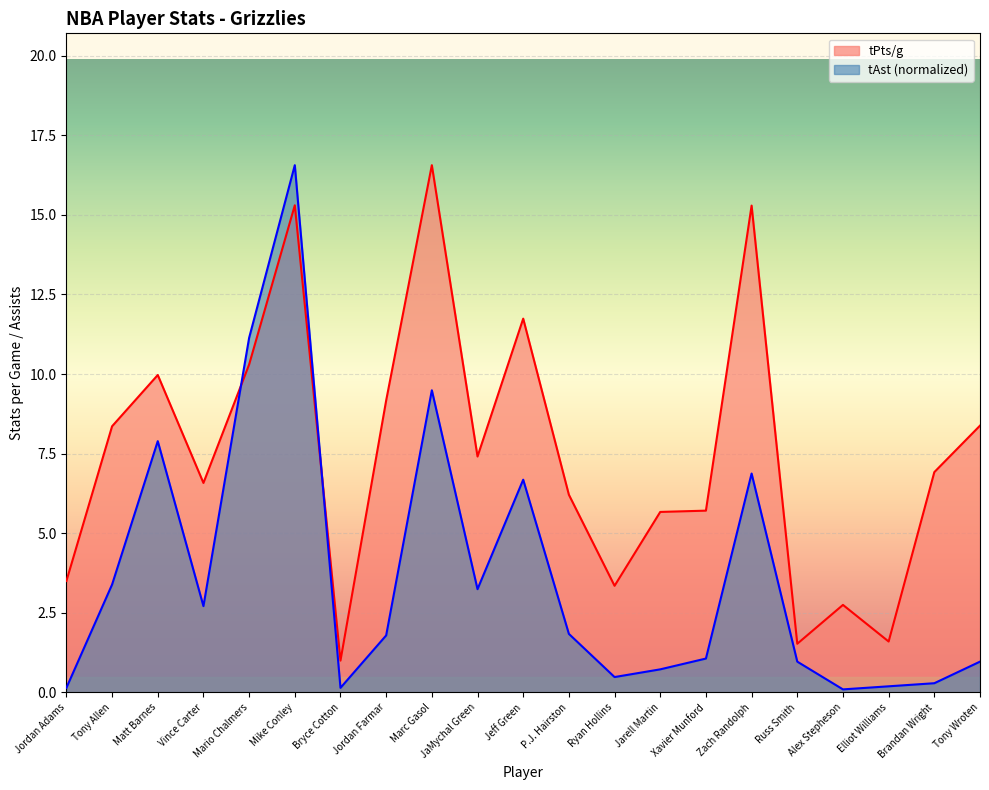

Reading left to right, extract all data points from this chart.

tPts/g: Jordan Adams=3.5	Tony Allen=8.4	Matt Barnes=10.0	Vince Carter=6.6	Mario Chalmers=10.3	Mike Conley=15.3	Bryce Cotton=1.0	Jordan Farmar=9.2	Marc Gasol=16.6	JaMychal Green=7.4	Jeff Green=11.7	P.J. Hairston=6.2	Ryan Hollins=3.4	Jarell Martin=5.7	Xavier Munford=5.7	Zach Randolph=15.3	Russ Smith=1.5	Alex Stepheson=2.8	Elliot Williams=1.6	Brandan Wright=6.9	Tony Wroten=8.4
tAst: Jordan Adams=0.1	Tony Allen=3.4	Matt Barnes=7.9	Vince Carter=2.7	Mario Chalmers=11.1	Mike Conley=16.6	Bryce Cotton=0.1	Jordan Farmar=1.8	Marc Gasol=9.5	JaMychal Green=3.2	Jeff Green=6.7	P.J. Hairston=1.8	Ryan Hollins=0.5	Jarell Martin=0.7	Xavier Munford=1.1	Zach Randolph=6.9	Russ Smith=1.0	Alex Stepheson=0.1	Elliot Williams=0.2	Brandan Wright=0.3	Tony Wroten=1.0